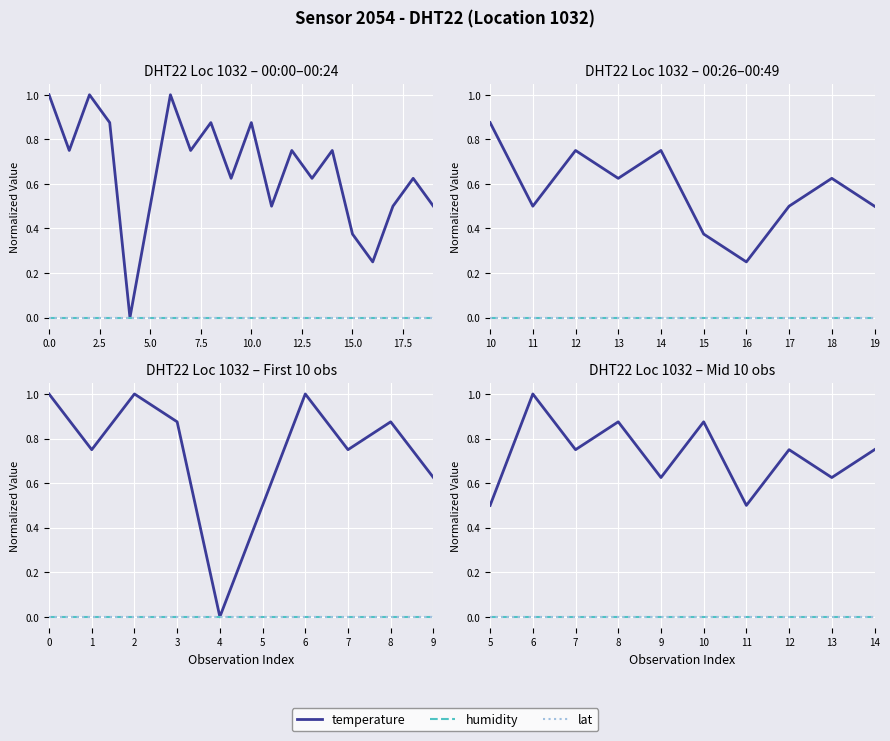

Count the number of data series in this chart.

3